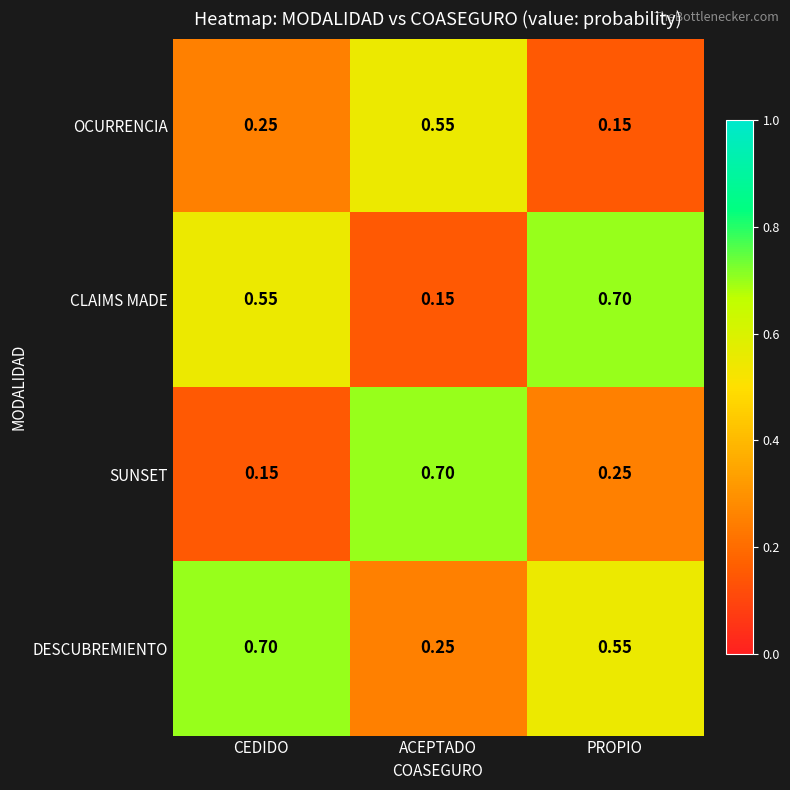

List the labels in order of OCURRENCIA value, smallest first.

PROPIO, CEDIDO, ACEPTADO